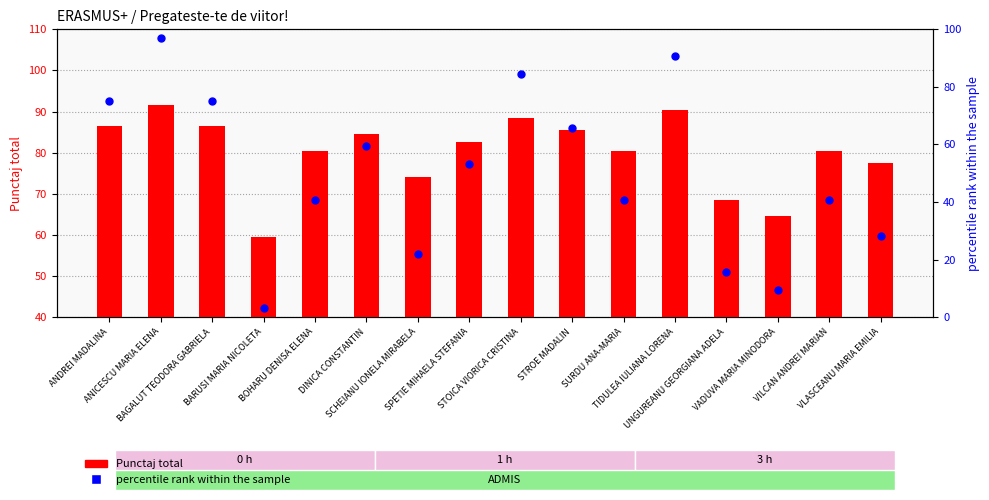

Which series has the largest total across all categories?

Punctaj total